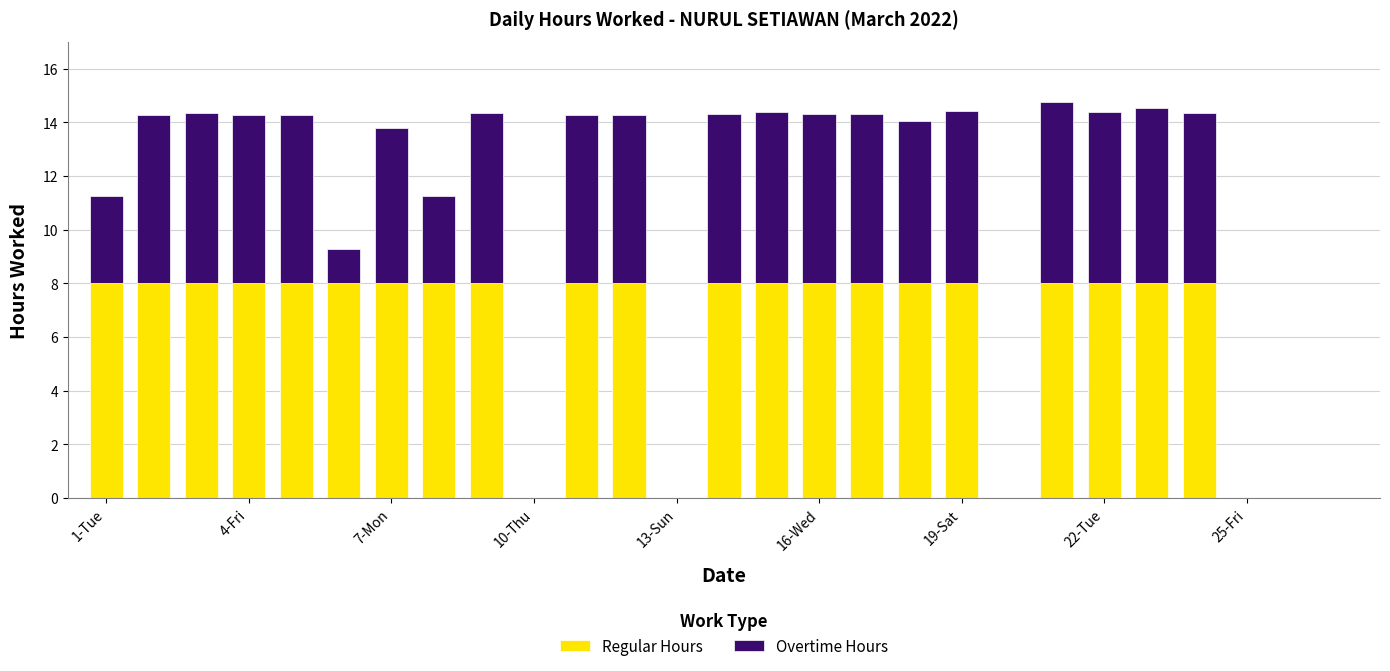

What are all the series names shown in the legend?

Regular Hours, Overtime Hours